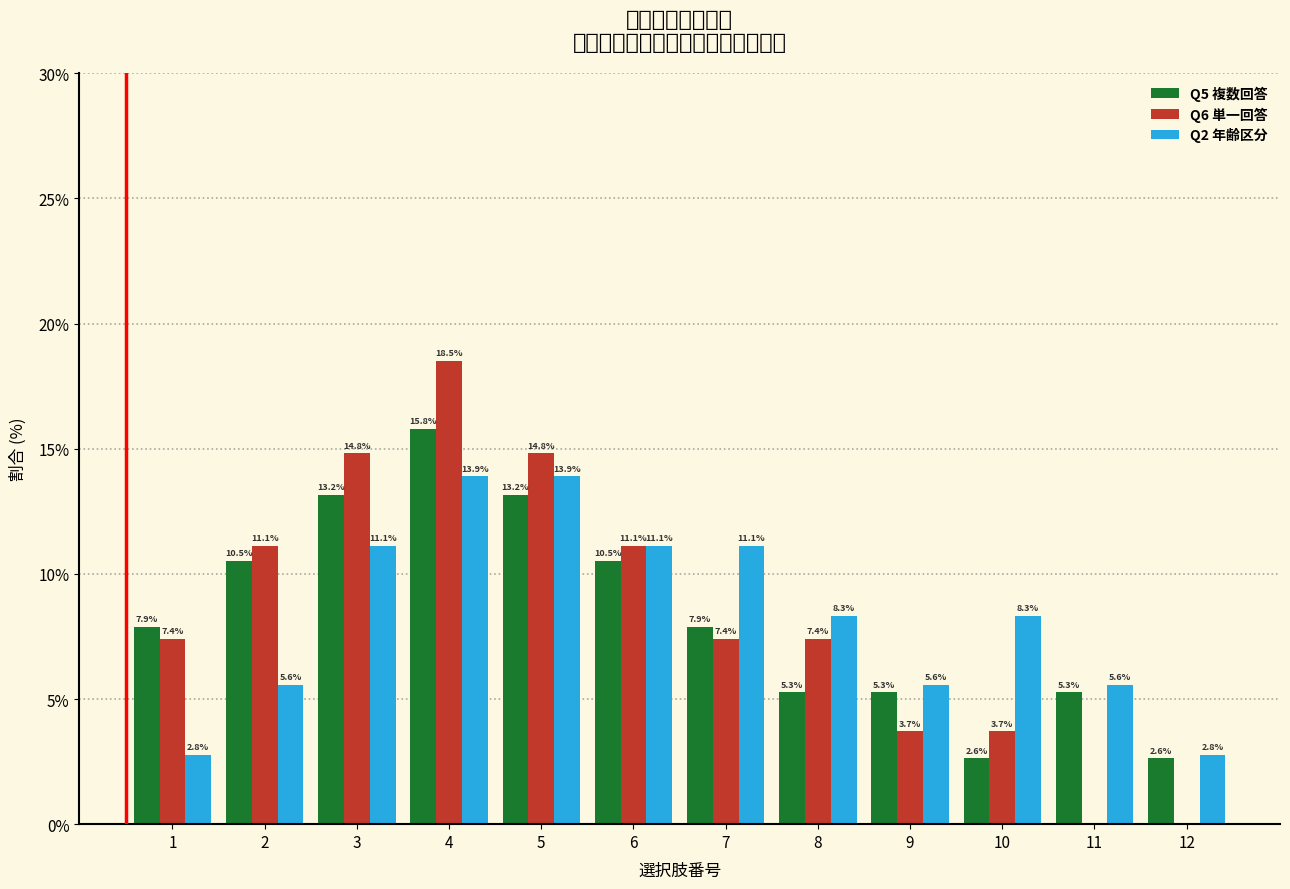

Reading left to right, list all the values displayed in this chart.

Q5 複数回答: 1=7.9	2=10.5	3=13.2	4=15.8	5=13.2	6=10.5	7=7.9	8=5.3	9=5.3	10=2.6	11=5.3	12=2.6
Q6 単一回答: 1=7.4	2=11.1	3=14.8	4=18.5	5=14.8	6=11.1	7=7.4	8=7.4	9=3.7	10=3.7	11=0.0	12=0.0
Q2 年齢区分: 1=2.8	2=5.6	3=11.1	4=13.9	5=13.9	6=11.1	7=11.1	8=8.3	9=5.6	10=8.3	11=5.6	12=2.8